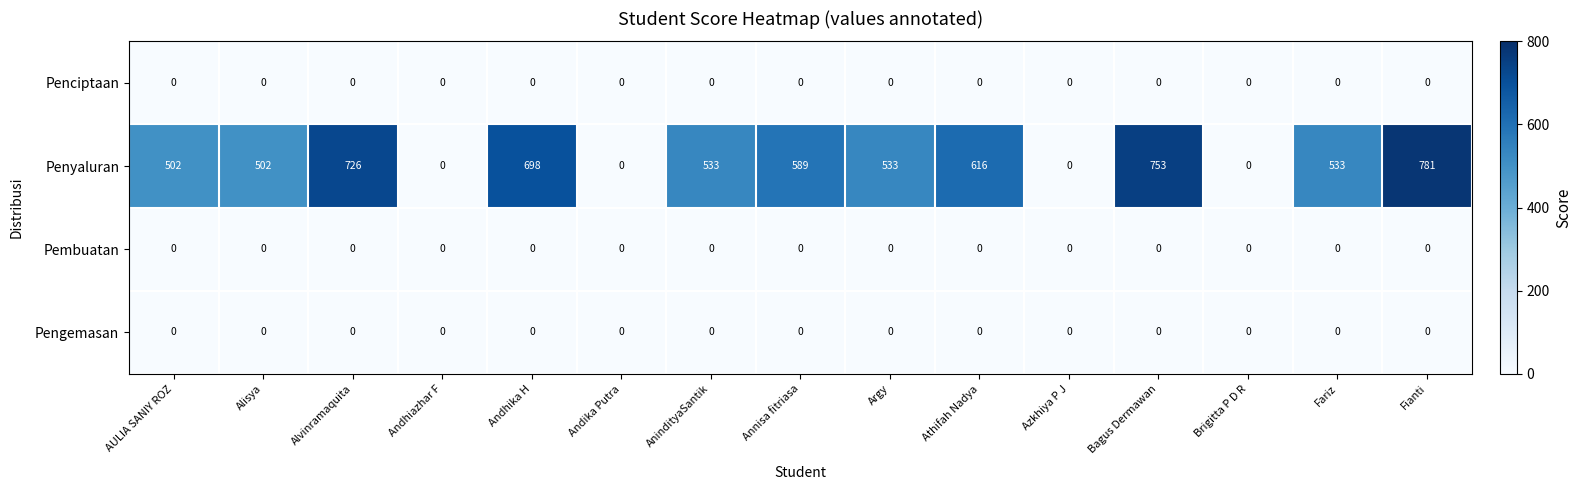

What is the total value across all series at AULIA SANIY ROZ?

502